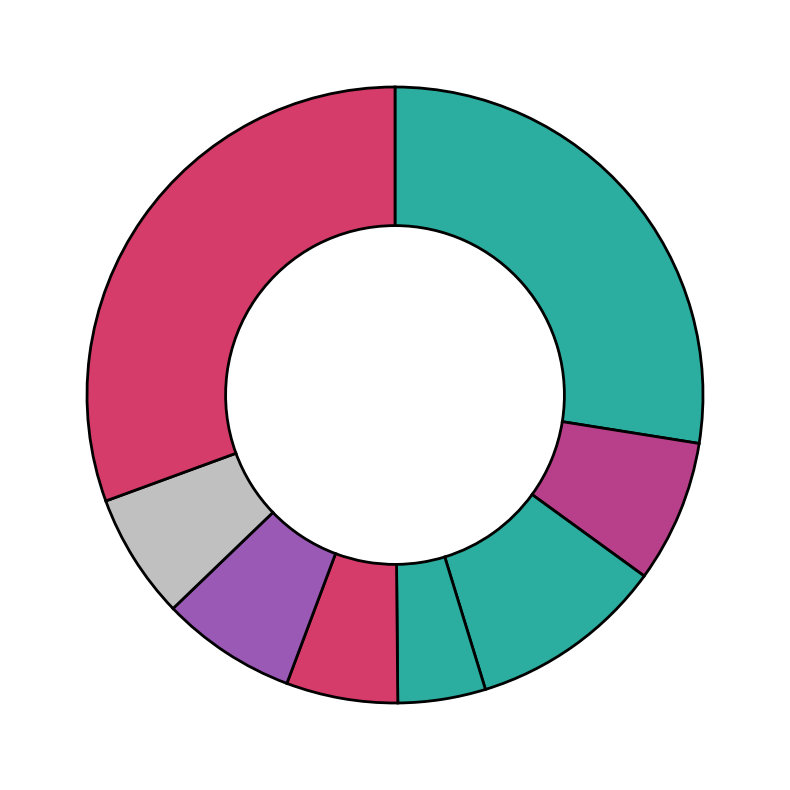

How many slices are in this pie chart?

8